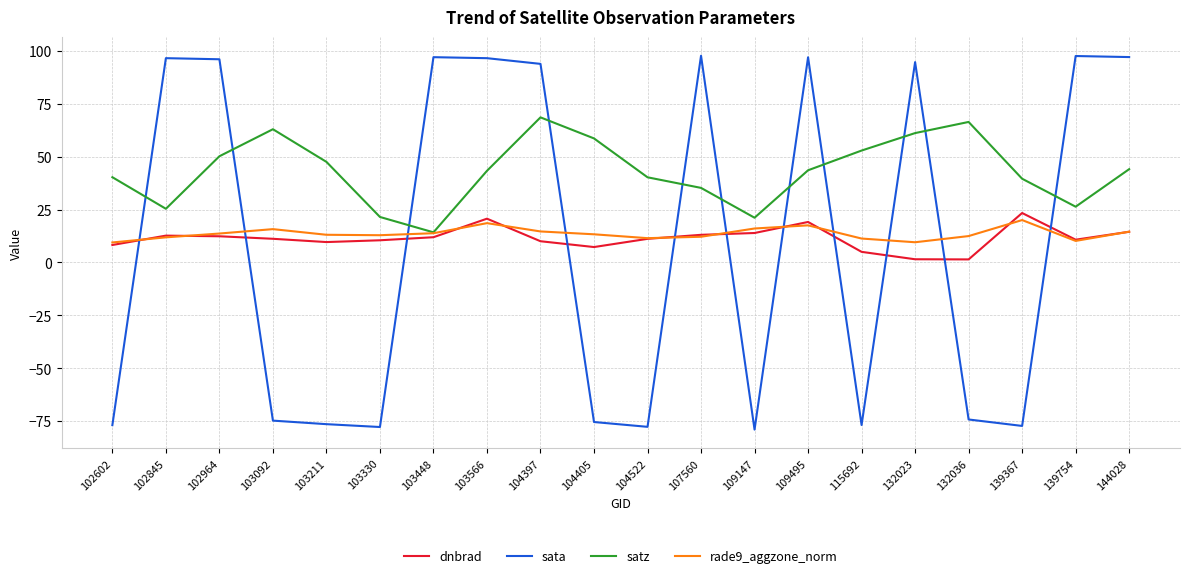

What is the spread (max minus min) of values at 103330?

99.3